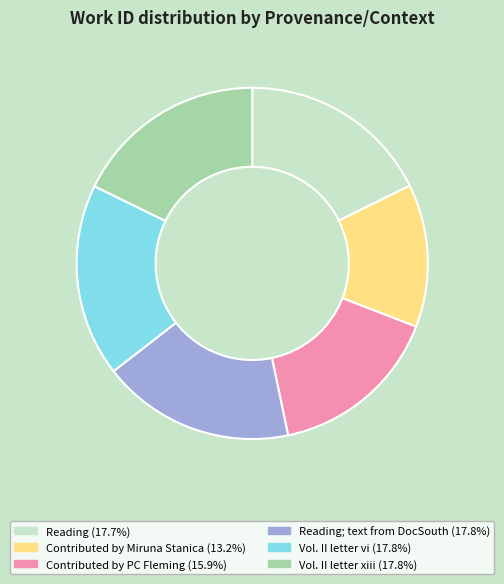

Is there any slice that represents more than half of the pie?

No